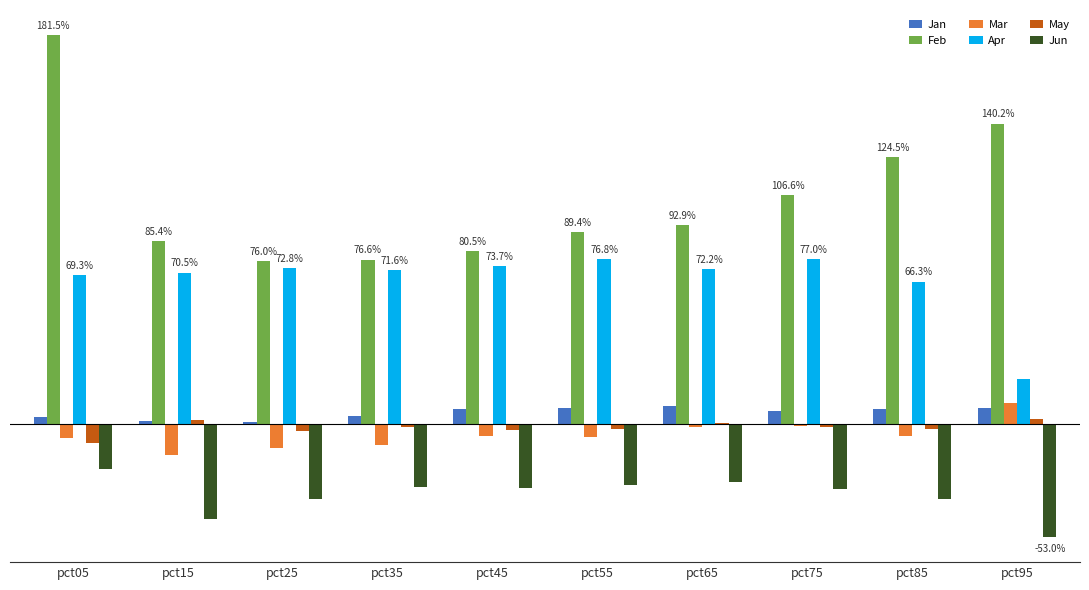

What is the total value across all series at pct45?

1.2